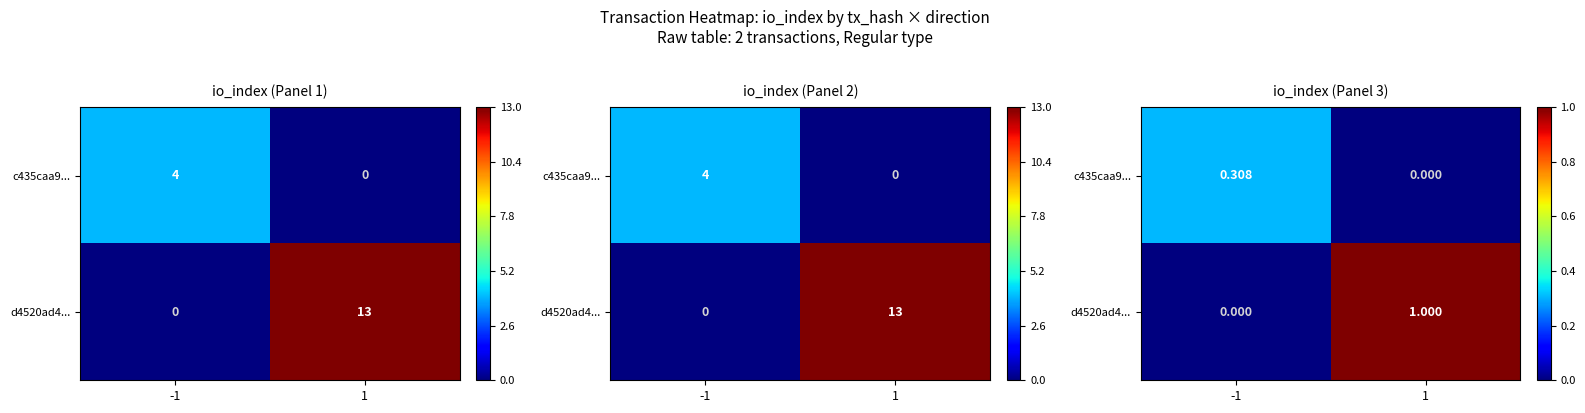

What is the approximate value of d4520ad4... at 1?

1.0